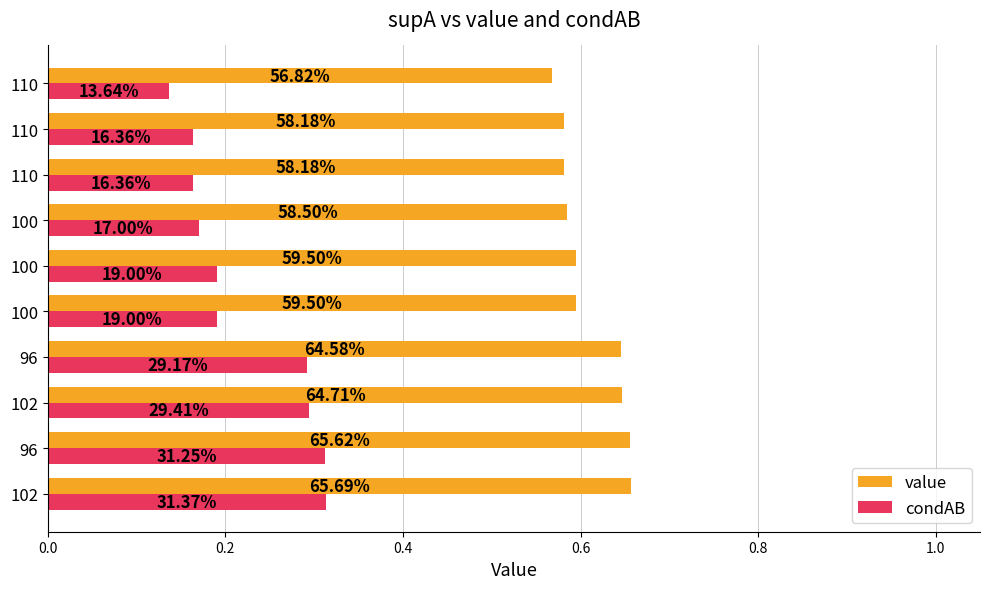

What are all the series names shown in the legend?

value, condAB